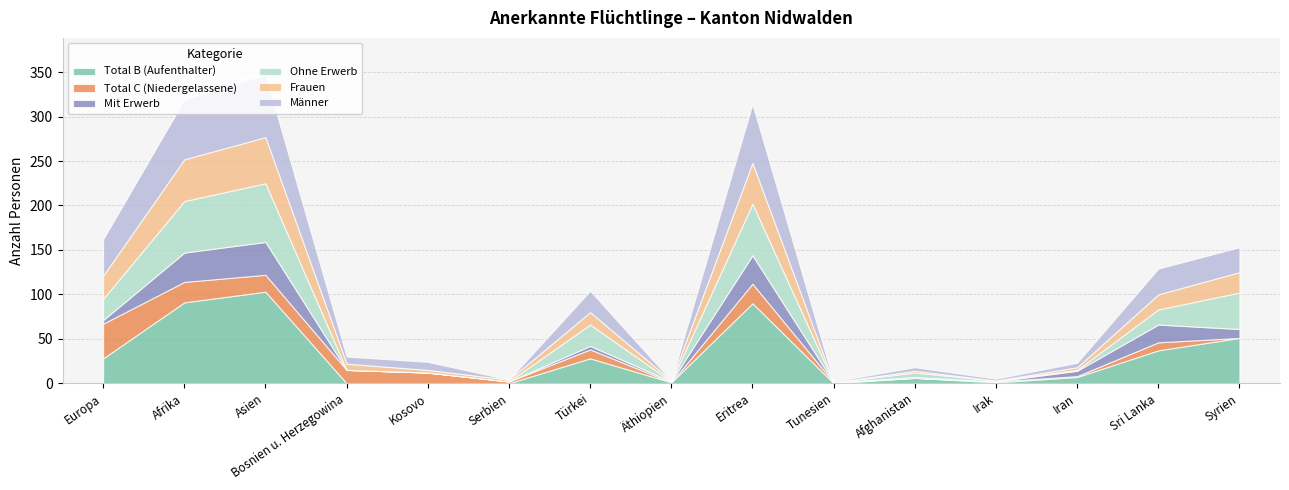

Reading left to right, list all the values displayed in this chart.

Total B (Aufenthalter): Europa=28	Afrika=91	Asien=103	Bosnien u. Herzegowina=0	Kosovo=0	Serbien=0	Türkei=28	Äthiopien=1	Eritrea=90	Tunesien=0	Afghanistan=6	Irak=1	Iran=7	Sri Lanka=37	Syrien=51
Total C (Niedergelassene): Europa=39	Afrika=23	Asien=19	Bosnien u. Herzegowina=15	Kosovo=12	Serbien=2	Türkei=10	Äthiopien=0	Eritrea=22	Tunesien=1	Afghanistan=0	Irak=1	Iran=1	Sri Lanka=9	Syrien=0
Mit Erwerb: Europa=4	Afrika=33	Asien=37	Bosnien u. Herzegowina=0	Kosovo=0	Serbien=0	Türkei=4	Äthiopien=1	Eritrea=32	Tunesien=0	Afghanistan=1	Irak=0	Iran=6	Sri Lanka=20	Syrien=10
Ohne Erwerb: Europa=24	Afrika=58	Asien=66	Bosnien u. Herzegowina=0	Kosovo=0	Serbien=0	Türkei=24	Äthiopien=0	Eritrea=58	Tunesien=0	Afghanistan=5	Irak=1	Iran=1	Sri Lanka=17	Syrien=41
Frauen: Europa=26	Afrika=47	Asien=52	Bosnien u. Herzegowina=7	Kosovo=3	Serbien=2	Türkei=14	Äthiopien=1	Eritrea=46	Tunesien=0	Afghanistan=2	Irak=0	Iran=3	Sri Lanka=17	Syrien=23
Männer: Europa=41	Afrika=67	Asien=70	Bosnien u. Herzegowina=8	Kosovo=9	Serbien=0	Türkei=24	Äthiopien=0	Eritrea=66	Tunesien=1	Afghanistan=4	Irak=2	Iran=5	Sri Lanka=29	Syrien=28